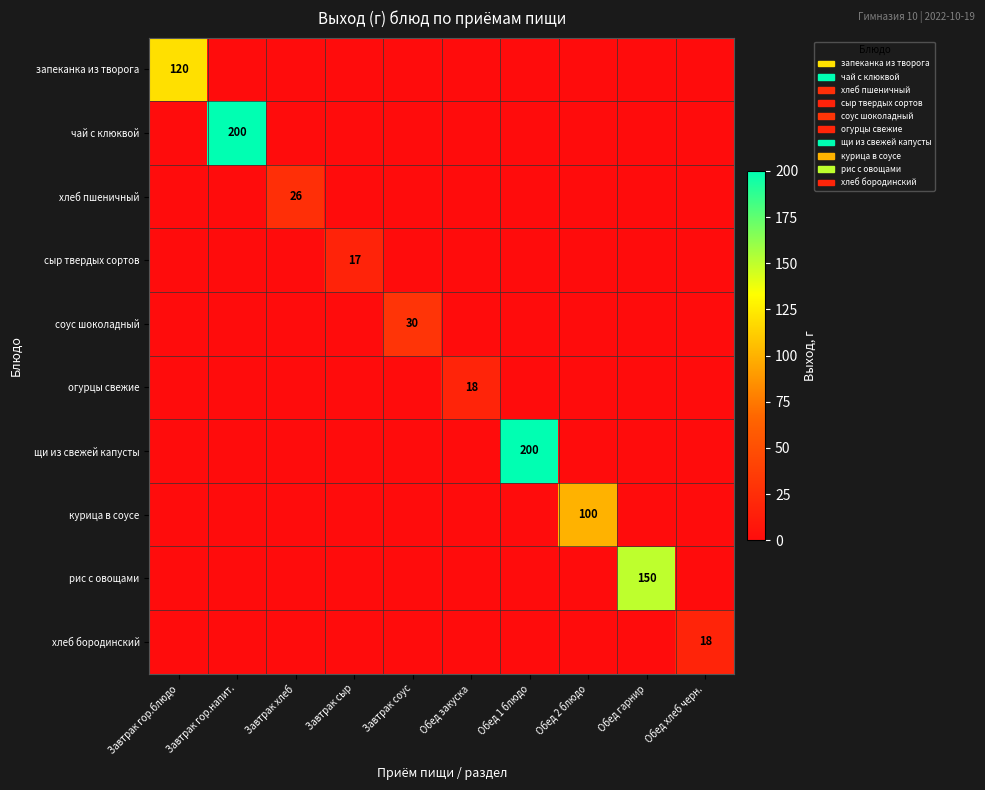

How many values in the рис с овощами series exceed 0?

1